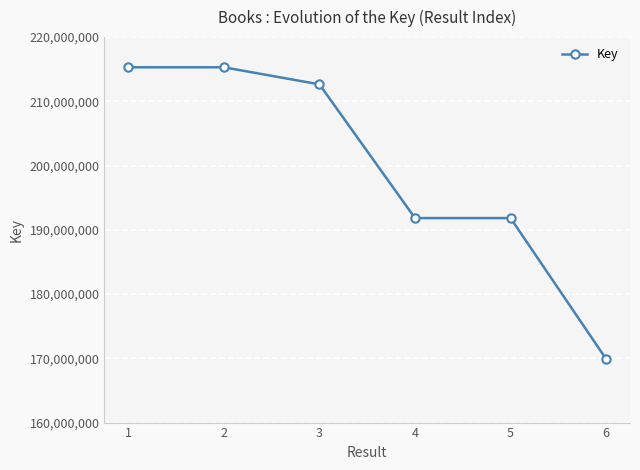

What is the maximum value shown in the chart?

215301562